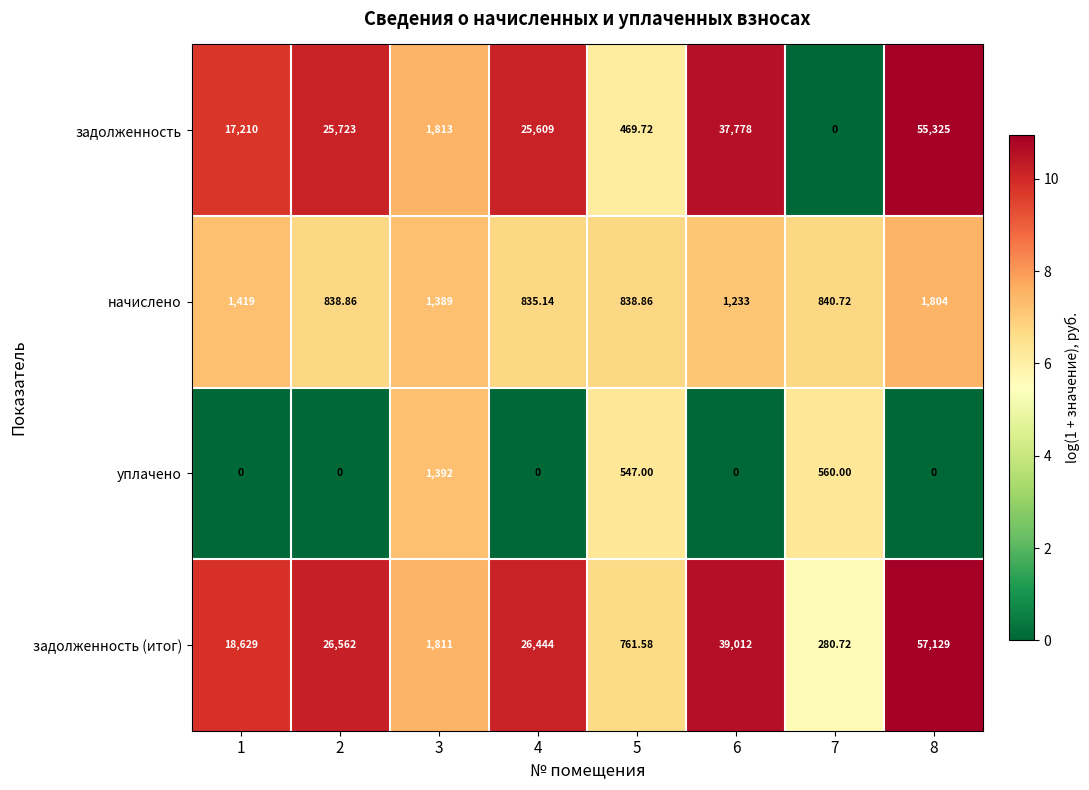

Which series has the largest total across all categories?

задолженность (итог)